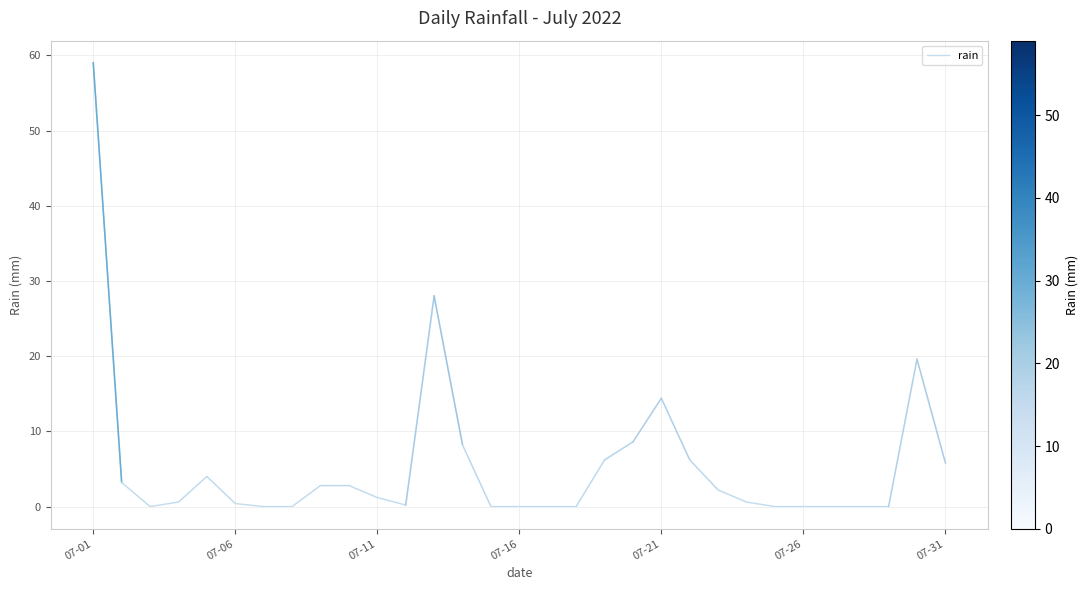

What is the difference between the maximum and minimum values?

59.0